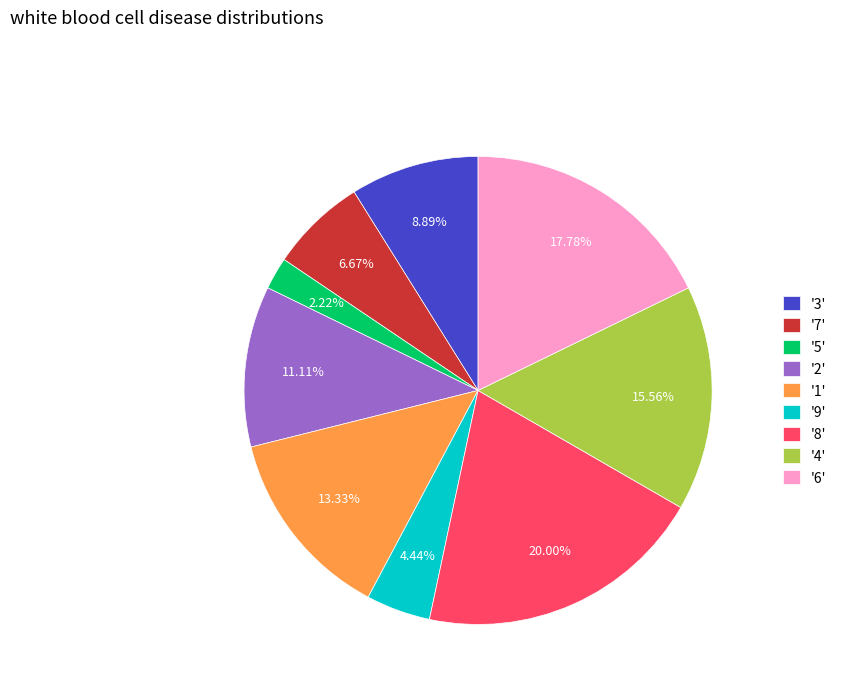

Rank the categories by value from lowest to highest.

'5', '9', '7', '3', '2', '1', '4', '6', '8'